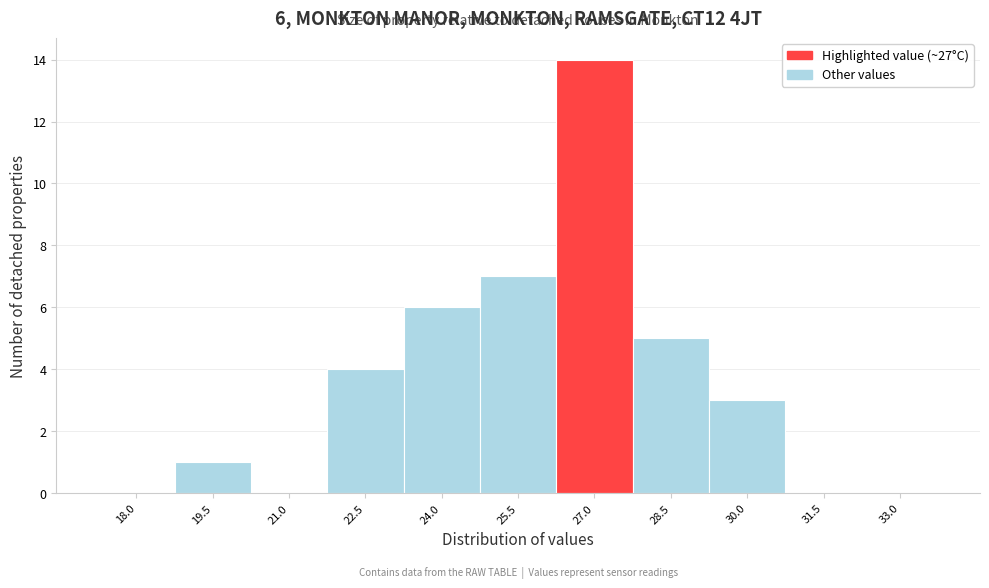

Reading right to left, extract all data points from this chart.

33.0=0	31.5=0	30.0=3	28.5=5	27.0=14	25.5=7	24.0=6	22.5=4	21.0=0	19.5=1	18.0=0